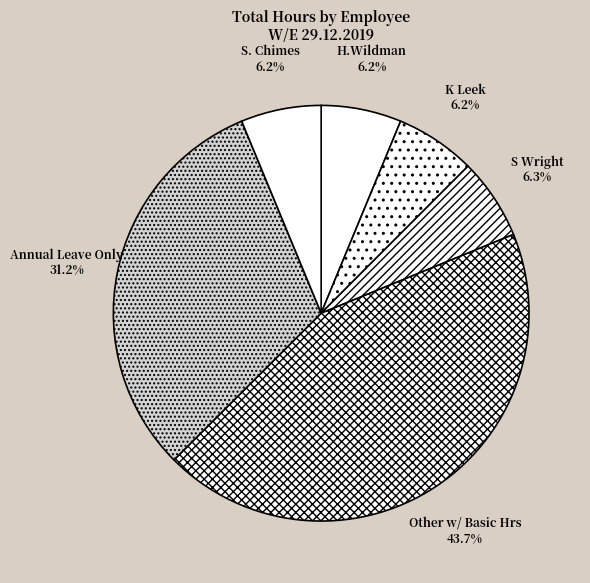

What is the ratio of the value at H.Wildman to the value at S. Chimes?

1.0